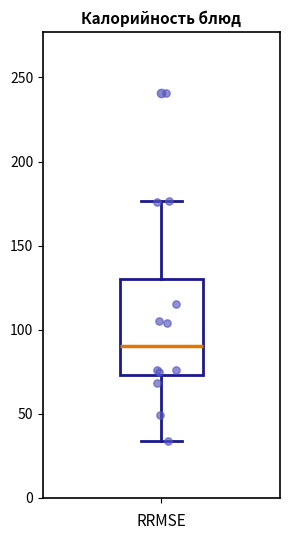

Read this box plot against the y-axis: the position of the median line, the range covered by the box, and the ends of both whiskers. The values are not printed on the chart, so give them approximately, as read against the axis.

median 90, box 75 to 130, whiskers 35 to 175